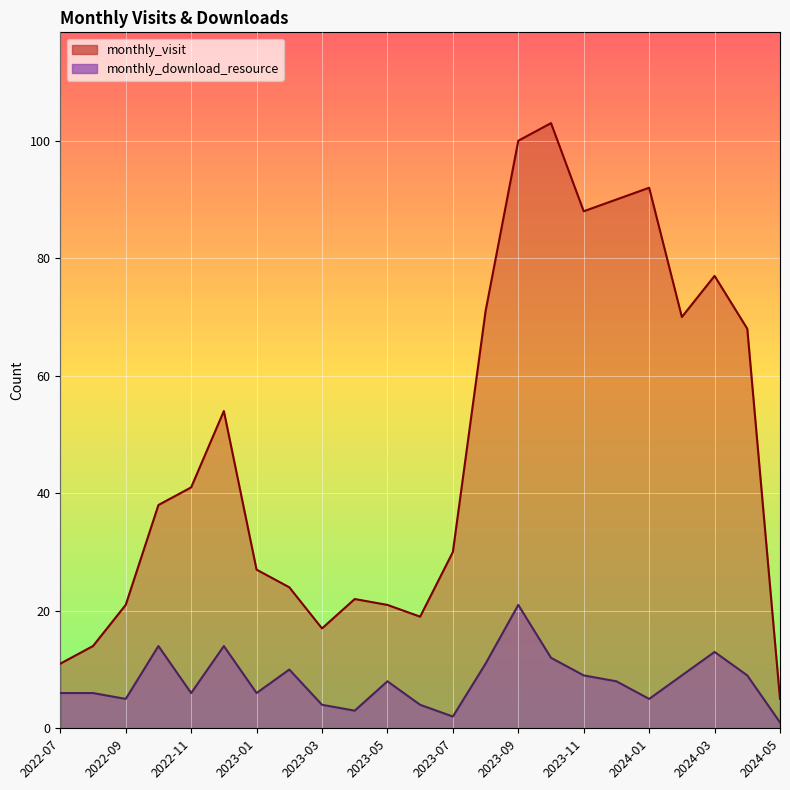

What is the difference between the second highest and second lowest values in the monthly_visit series?

89